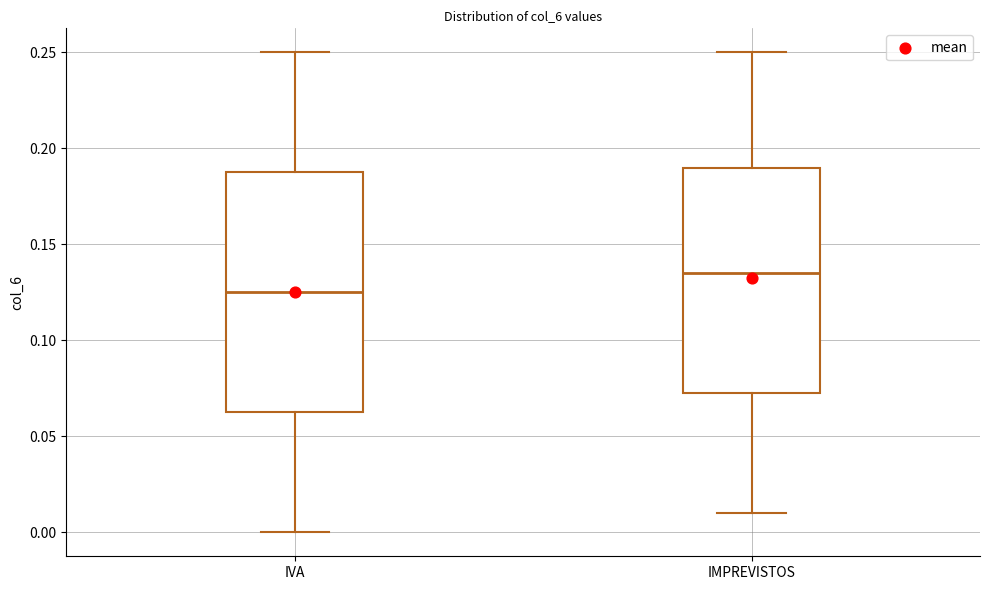

Reading left to right, read every box against the y-axis: the position of its median line, the range the box covers, and the ends of its whiskers. The values are not printed on the chart, so give them approximately, as read against the axis.

IVA: median 0.125, box 0.065 to 0.190, whiskers 0.000 to 0.250
IMPREVISTOS: median 0.135, box 0.075 to 0.190, whiskers 0.010 to 0.250